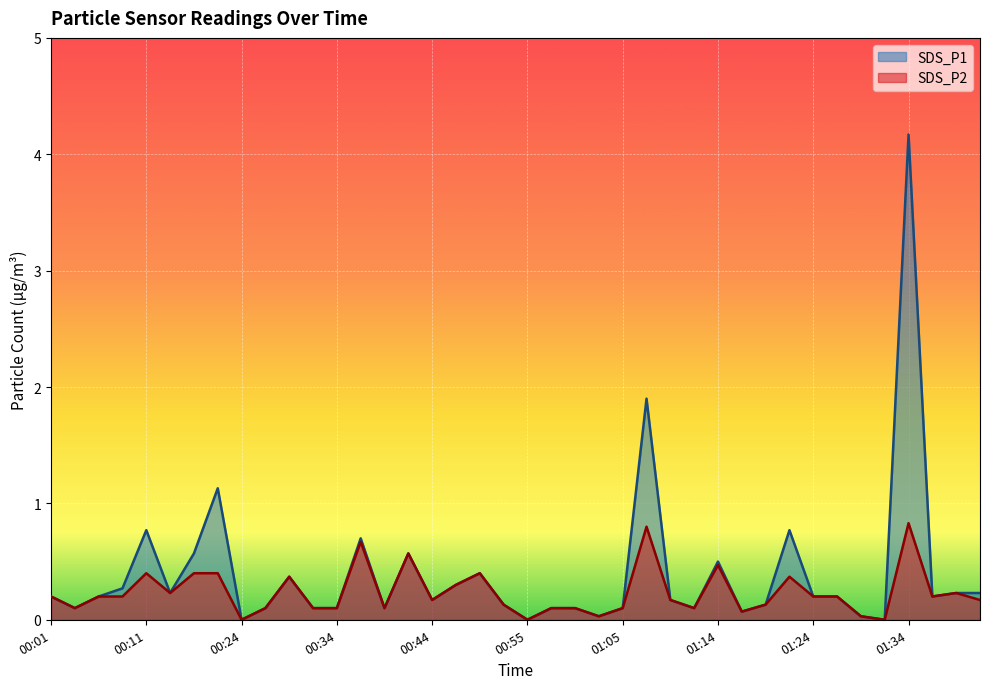

Rank the series at 01:17 from highest to lowest value.

SDS_P1, SDS_P2